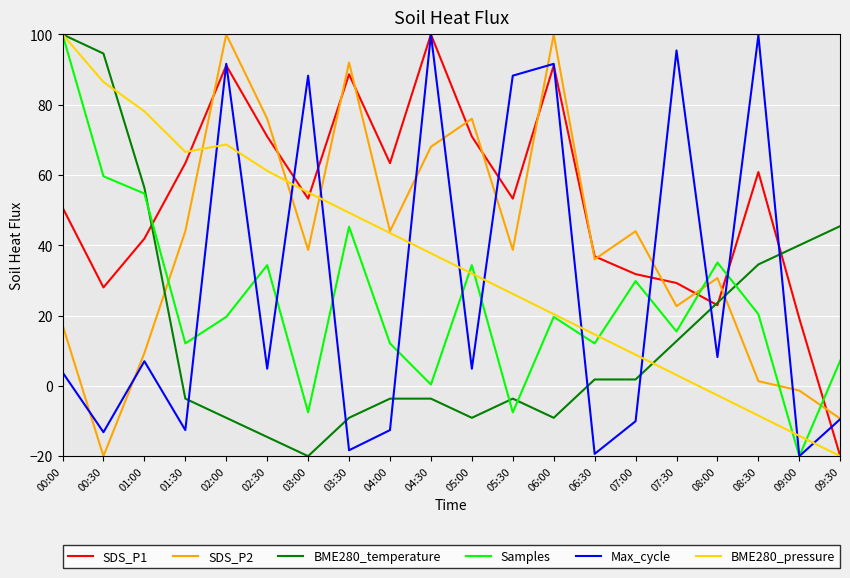

What are all the series names shown in the legend?

SDS_P1, SDS_P2, BME280_temperature, Samples, Max_cycle, BME280_pressure